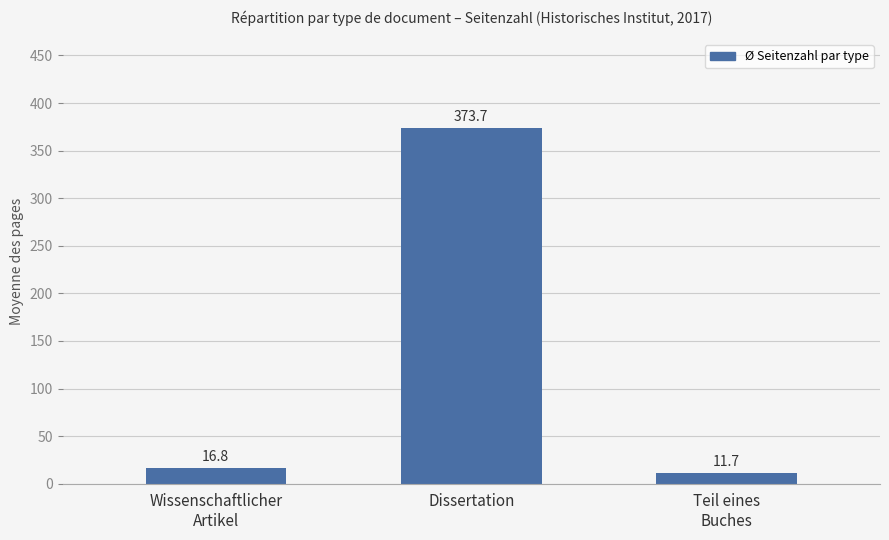

List the labels in order of value, smallest first.

Teil eines
Buches, Wissenschaftlicher
Artikel, Dissertation